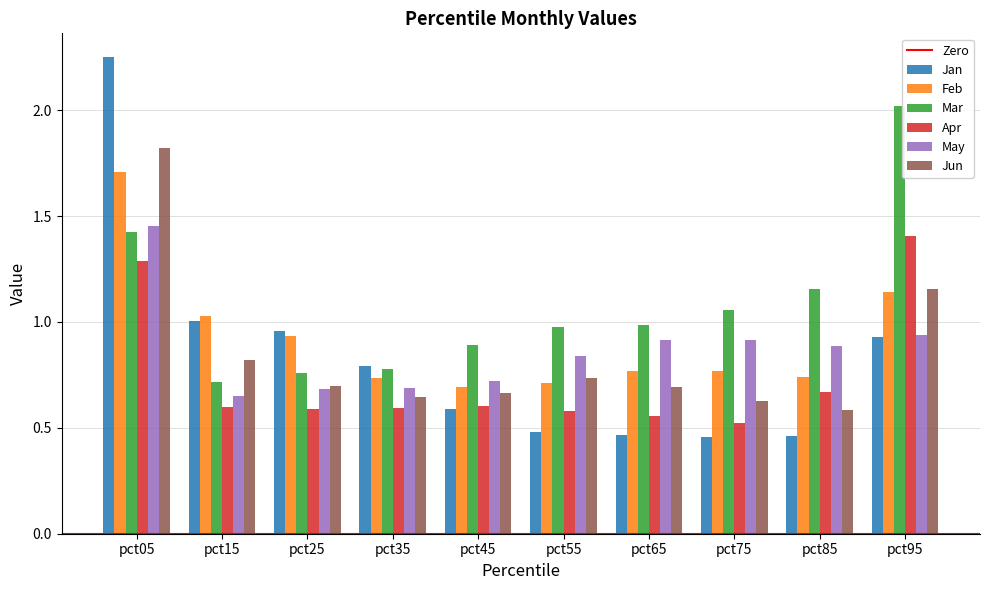

How many groups of bars are there?

10